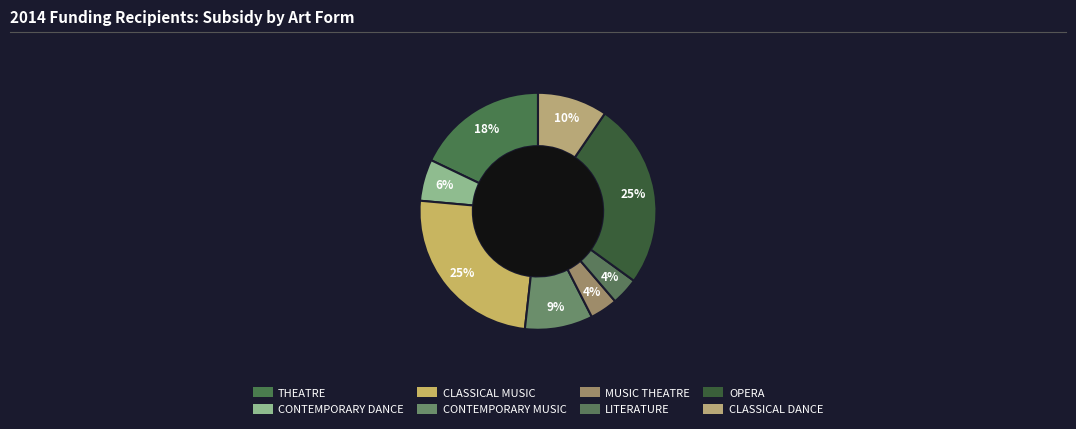

How many slices are in this pie chart?

8